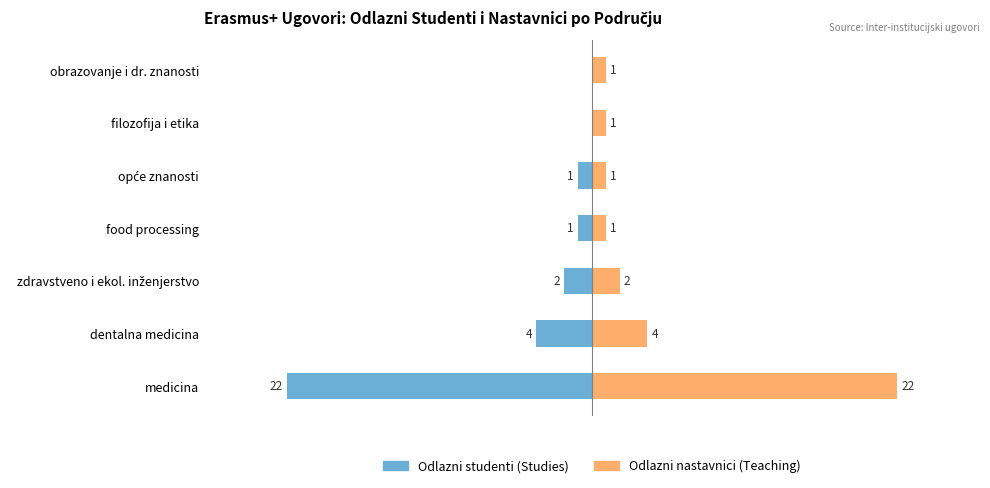

What is the sum of the Odlazni nastavnici (Teaching) values at medicina and filozofija i etika?

23